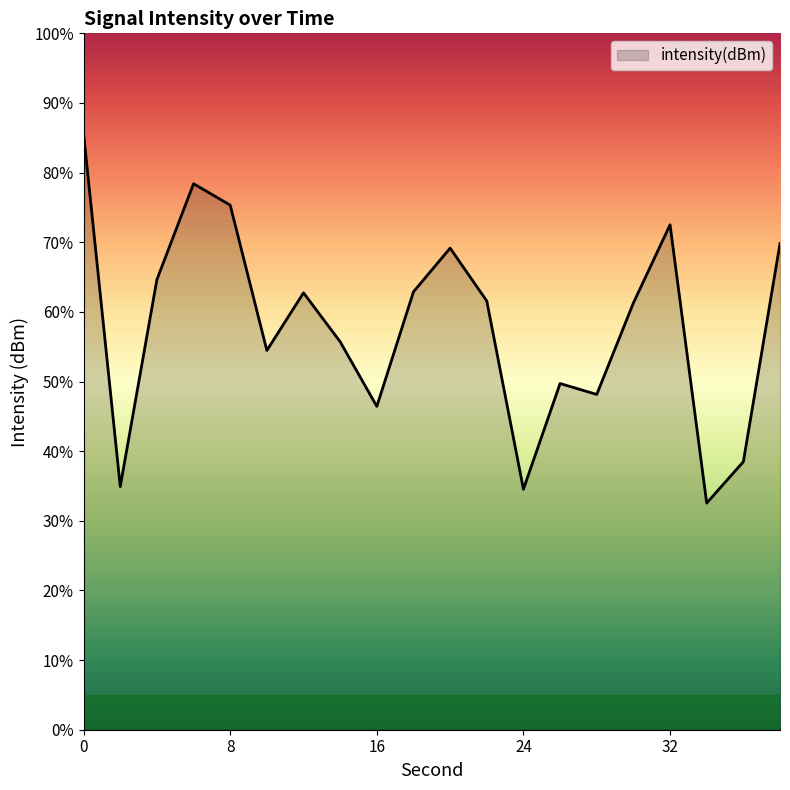

Where is the first local maximum?

6